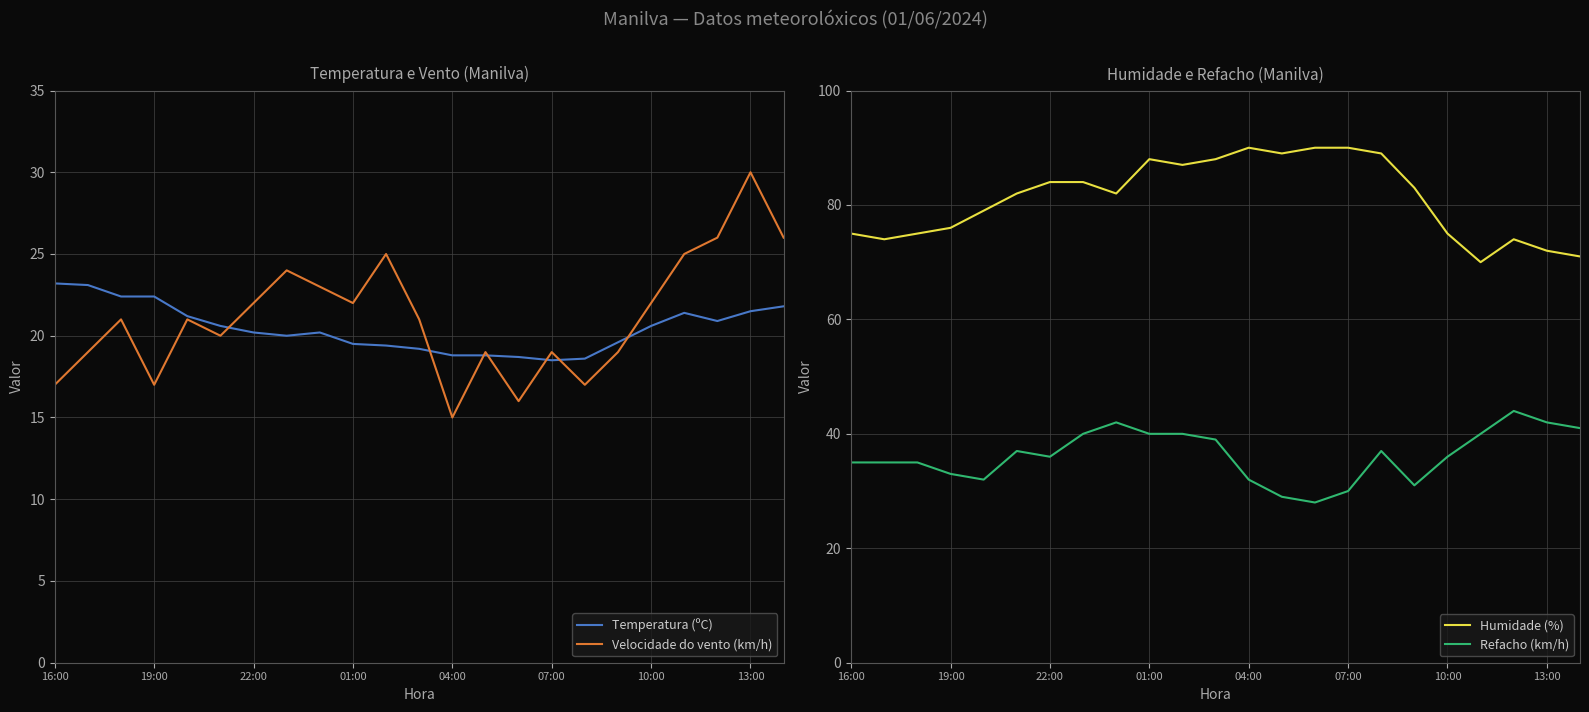

In Temperatura (ºC), how many points are higher than both neighbors (excluding endpoints)?

2